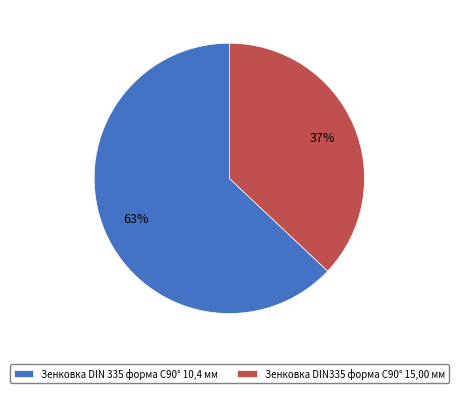

To the nearest percent, what portion does Зенковка DIN335 форма C90° 15,00 мм represent?

37%